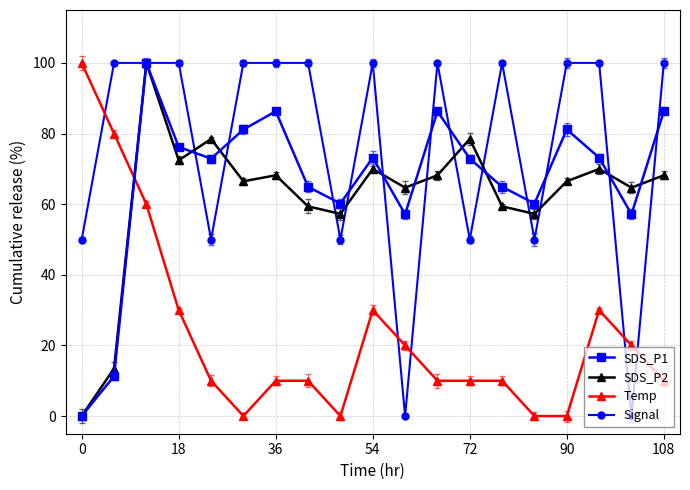

How many interior local peaks does the SDS_P2 series have?

6